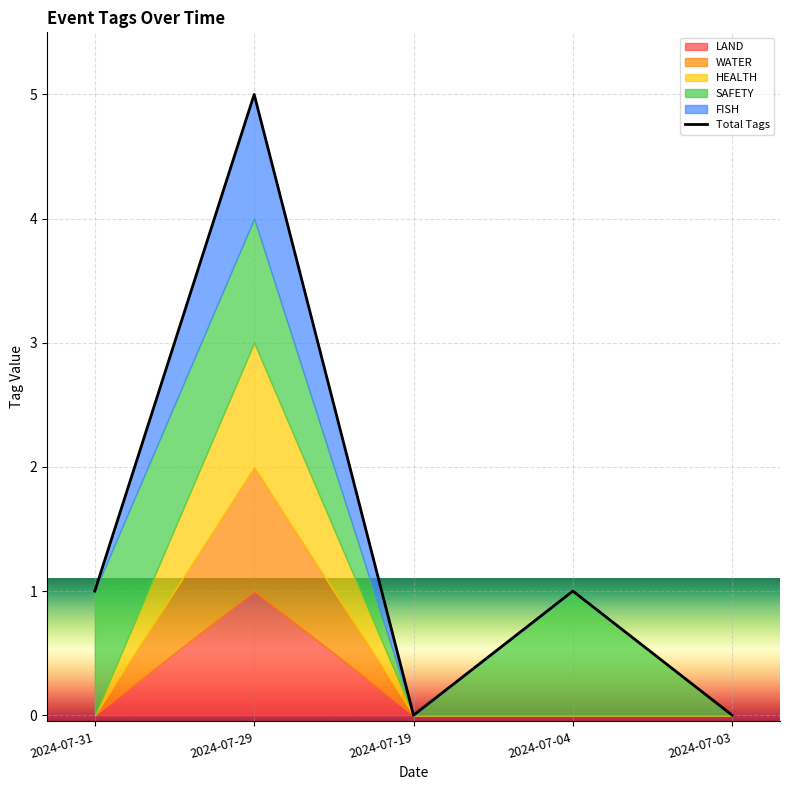

What is the maximum value for Total Tags?

5